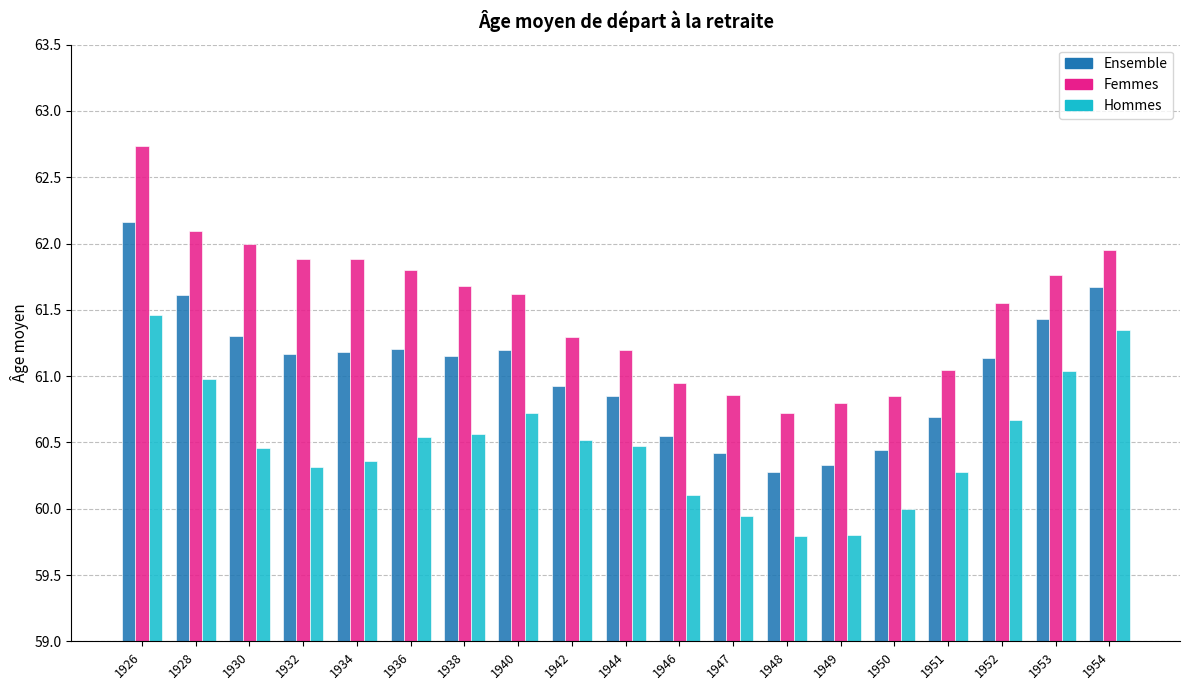

The value of Femmes at 1951 is 109.5. True or false?

False